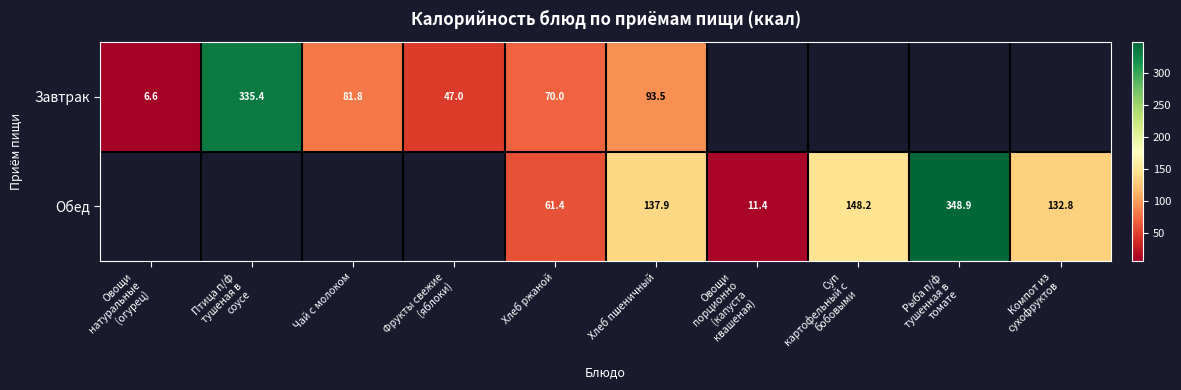

What is the maximum value shown in the chart?

348.9